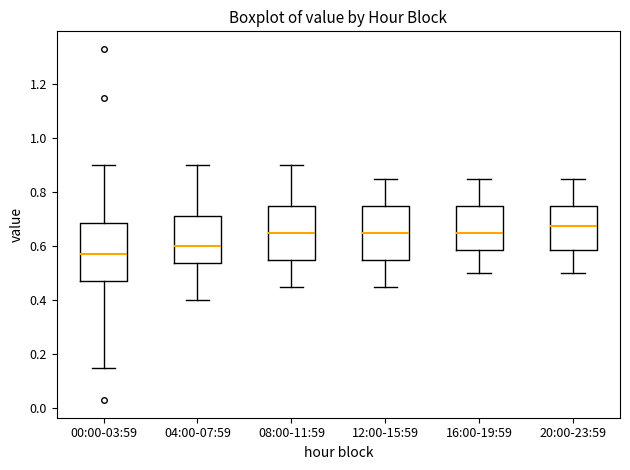

Reading left to right, transcribe this box plot: for each box, give where its median line is, the range the box spans, and where its two whiskers end, as read against the y-axis. The values are not printed on the chart, so give them approximately, as read against the axis.

00:00-03:59: median 0.58, box 0.48 to 0.68, whiskers 0.16 to 0.90
04:00-07:59: median 0.60, box 0.54 to 0.72, whiskers 0.40 to 0.90
08:00-11:59: median 0.66, box 0.56 to 0.76, whiskers 0.46 to 0.90
12:00-15:59: median 0.66, box 0.56 to 0.76, whiskers 0.46 to 0.86
16:00-19:59: median 0.66, box 0.58 to 0.76, whiskers 0.50 to 0.86
20:00-23:59: median 0.68, box 0.58 to 0.76, whiskers 0.50 to 0.86